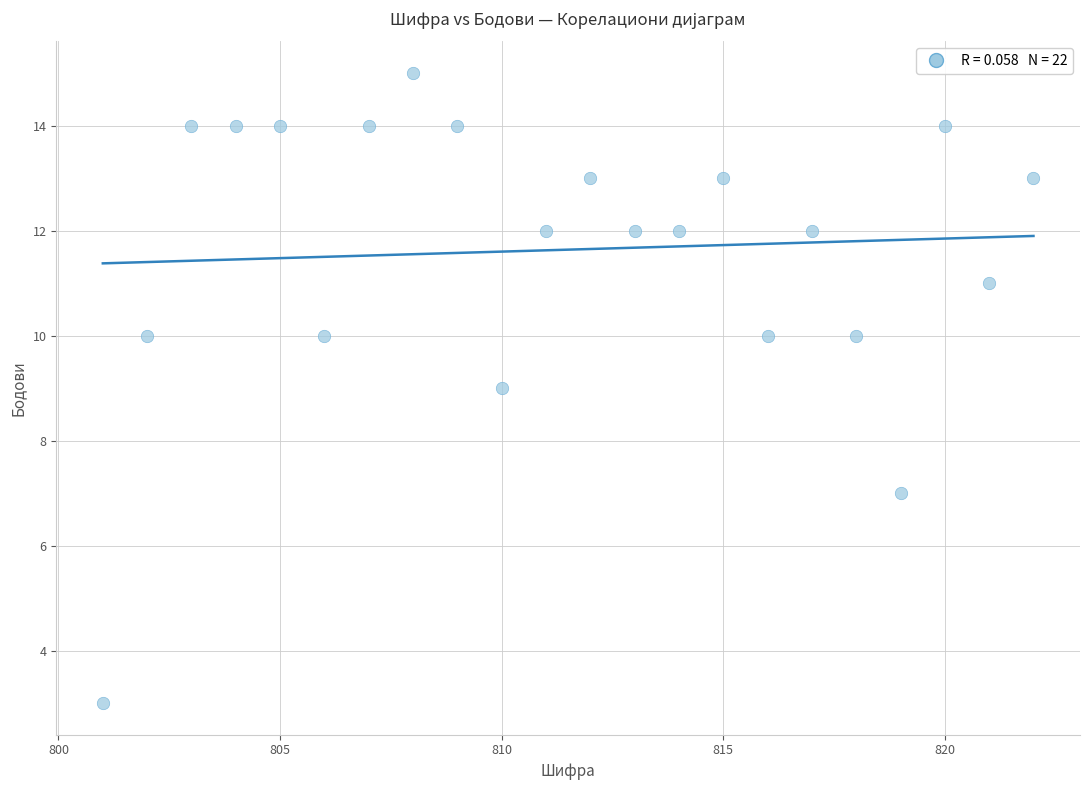

What is the range of Y values (max minus min)?

12